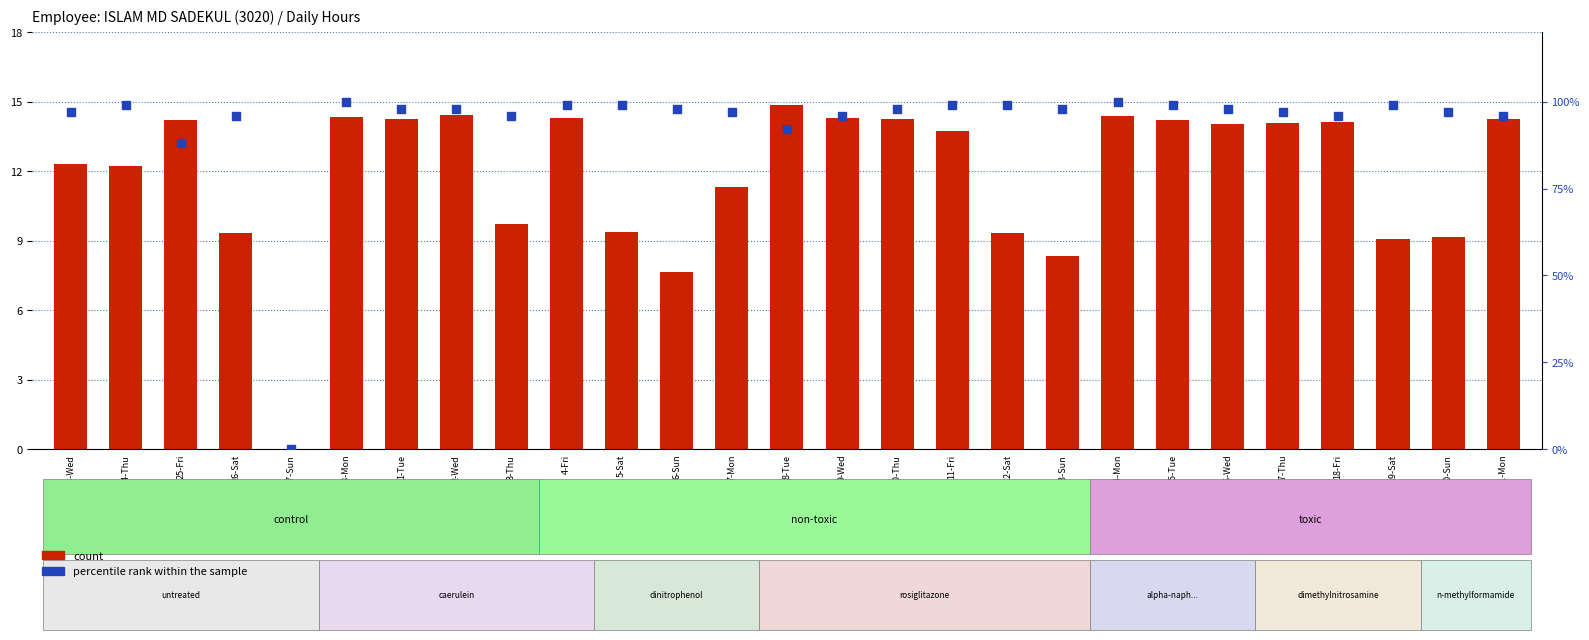

At which category is the sum across all series the highest?

8-Tue